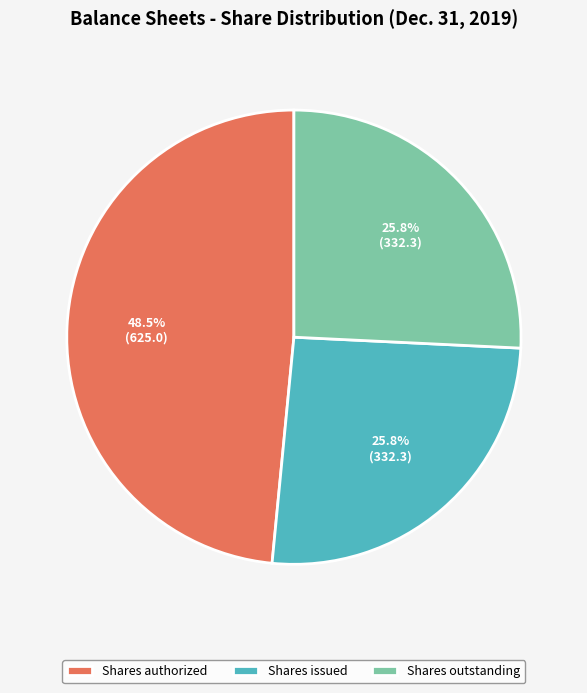

Count the number of slices in the pie.

3